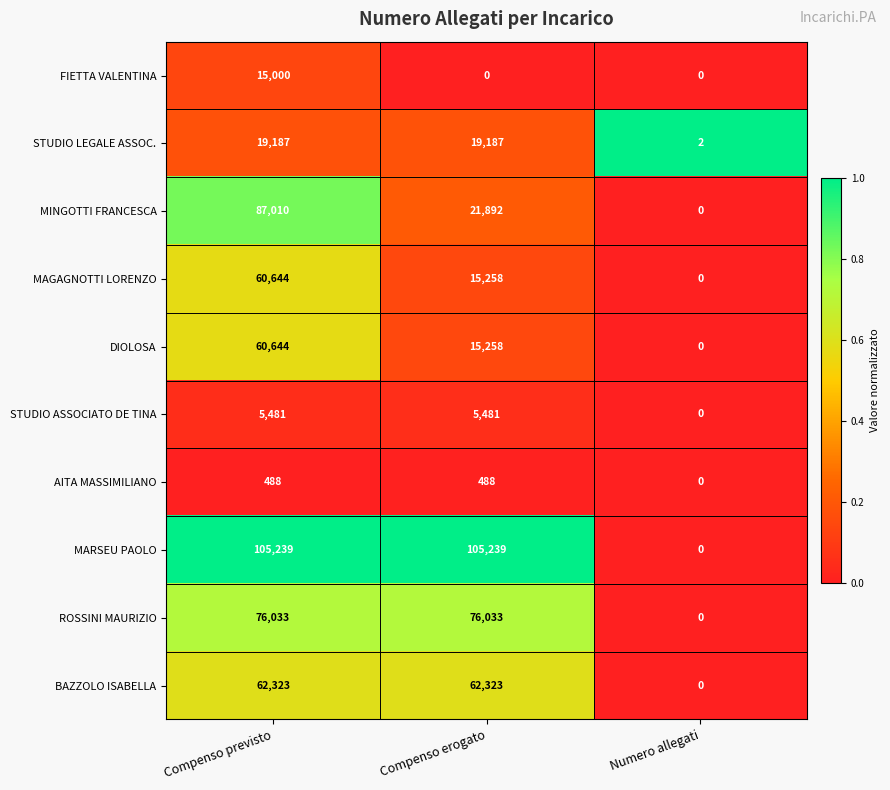

What is the spread (max minus min) of values at Numero allegati?

2